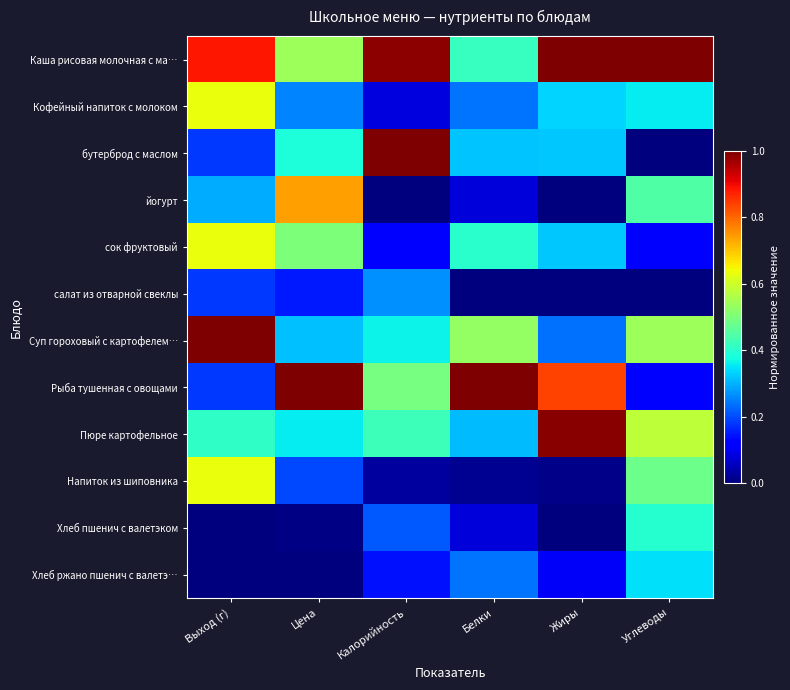

How many categories are shown in the chart?

6